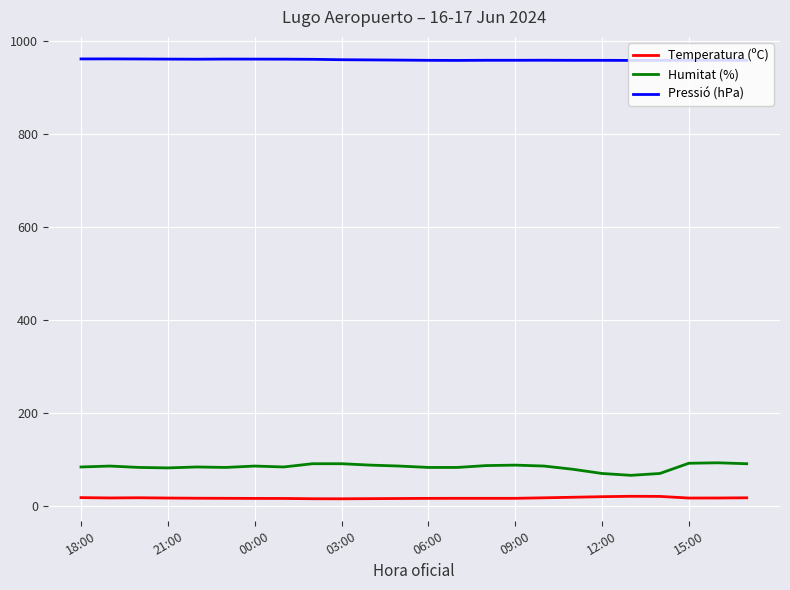

How many lines are shown in the chart?

3